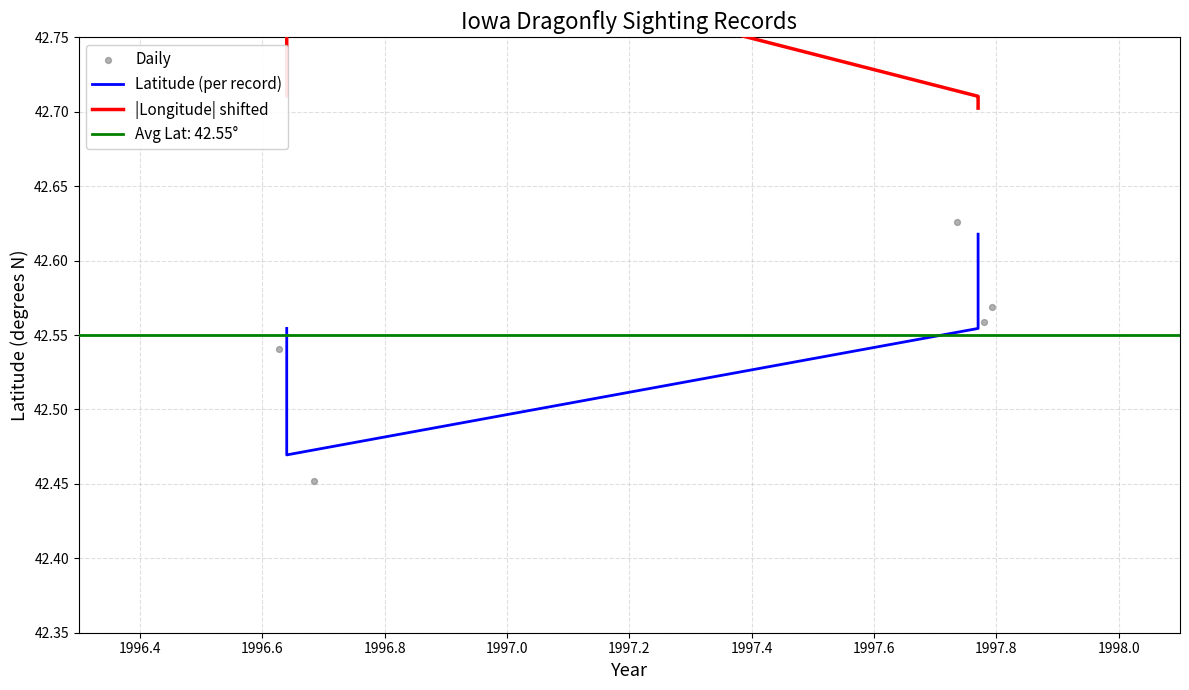

Which series has the largest total across all categories?

|Longitude| shifted